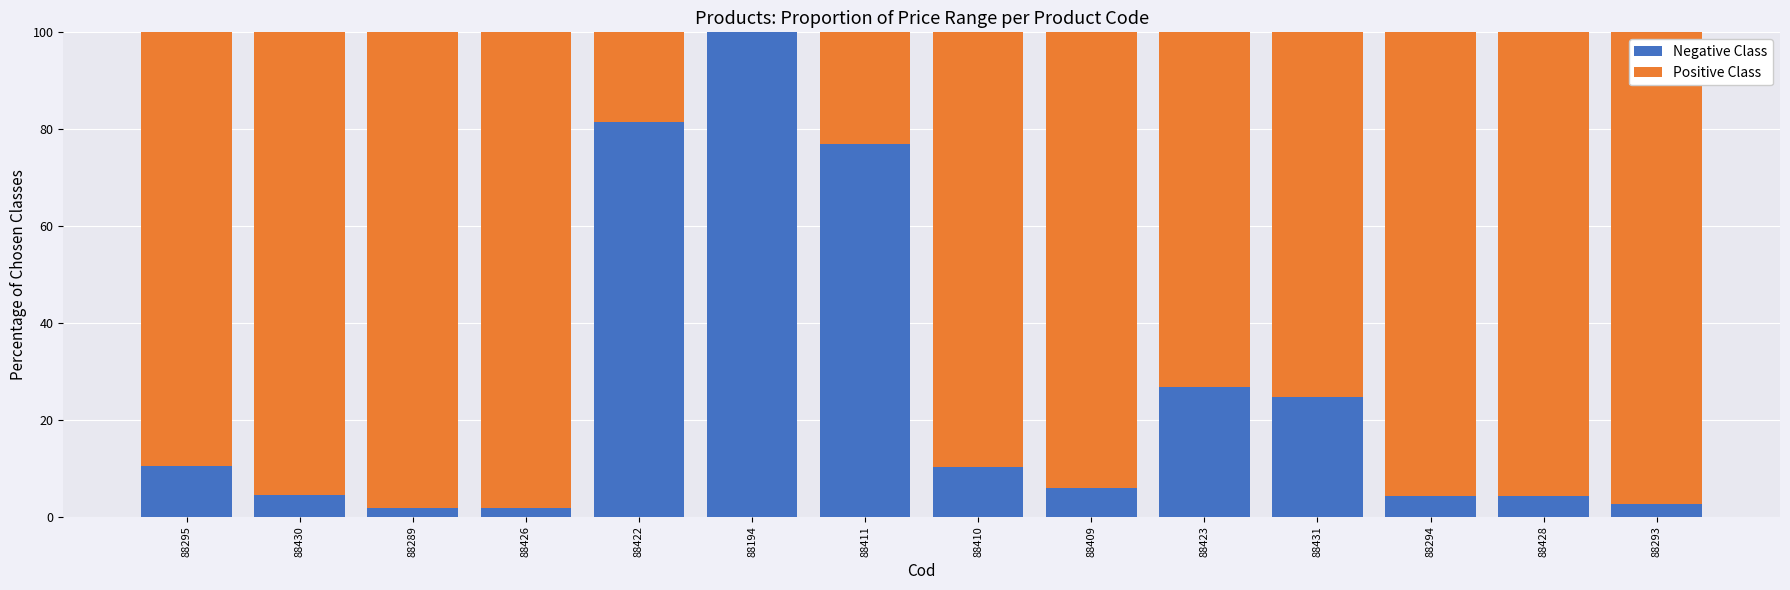

What is the total value across all series at 88410?

100.0